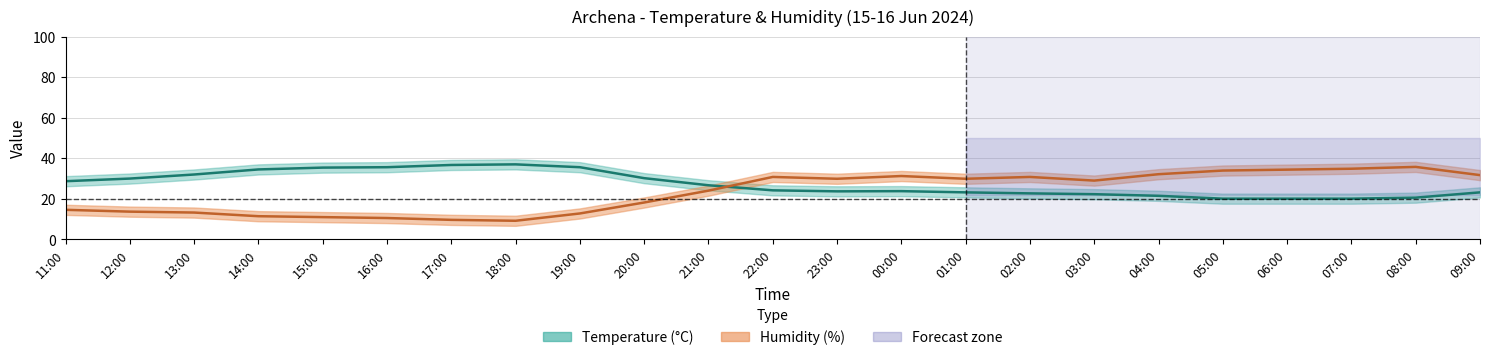

What is the sum of the Temperature values at 18:00 and 20:00?

67.2